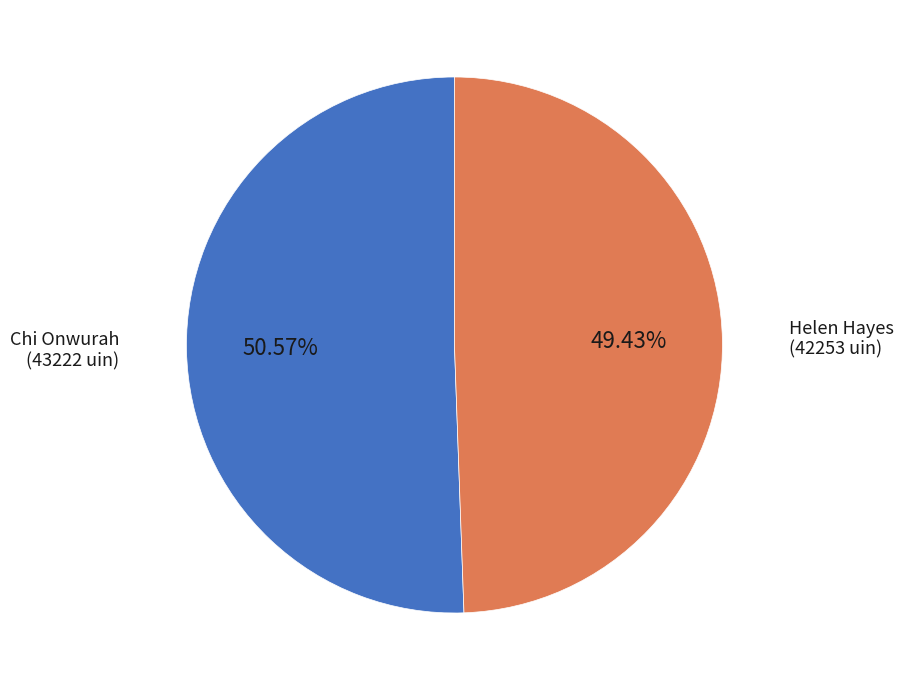

Count the number of slices in the pie.

2